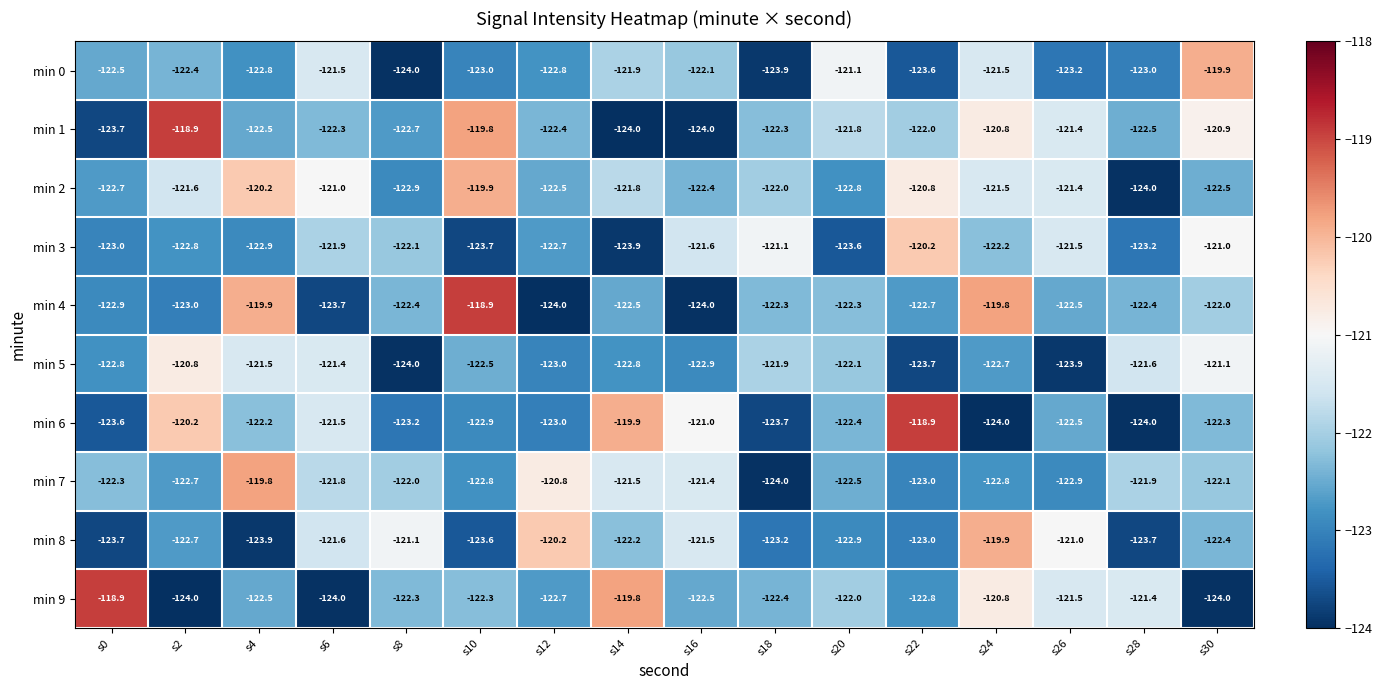

At which label does min 2 first exceed -121?

s4